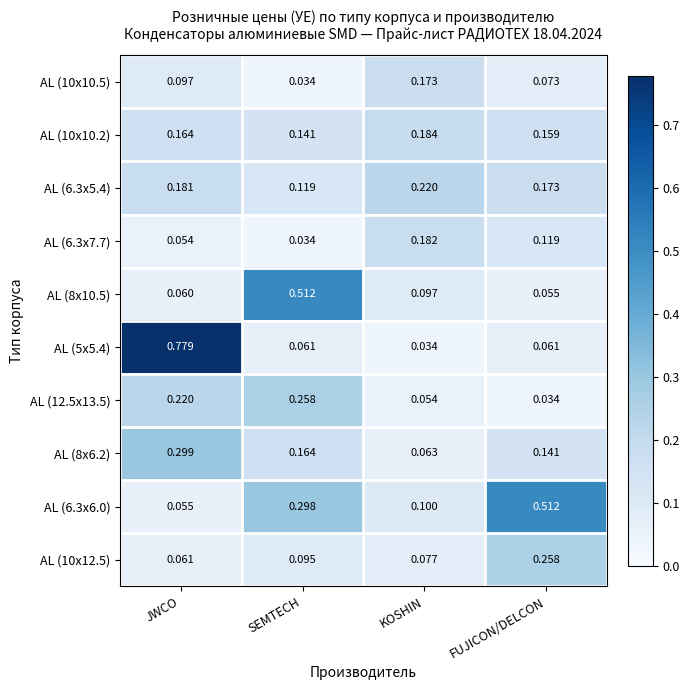

Which category has the highest value in the AL (8x6.2) series?

JWCO